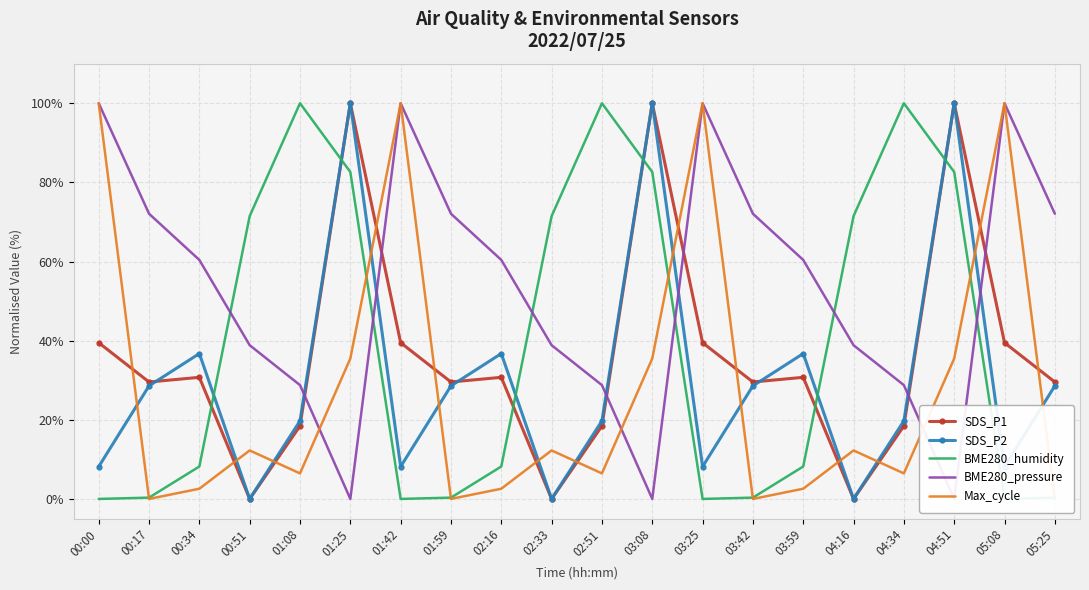

What is the average value of the BME280_pressure series?

53.6